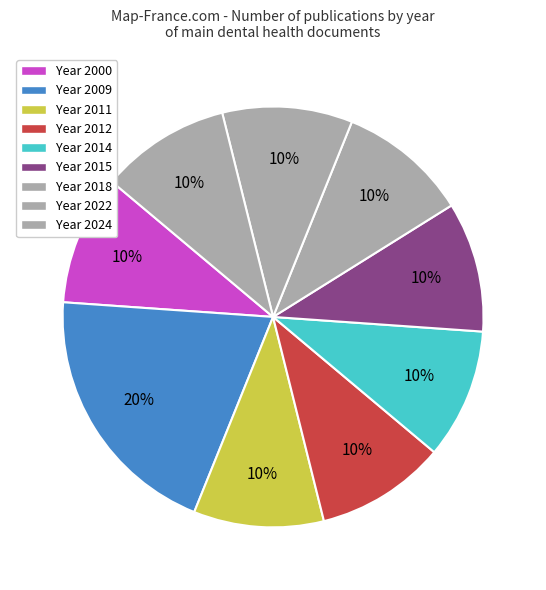

How many segments does this pie chart have?

9